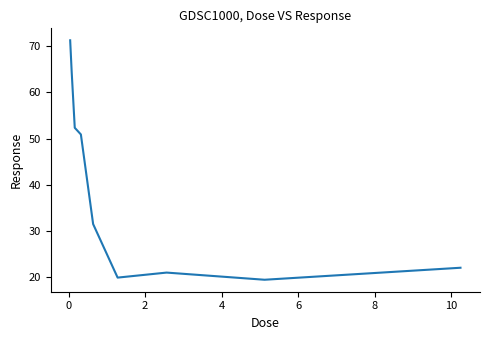

Count the number of data series in this chart.

1